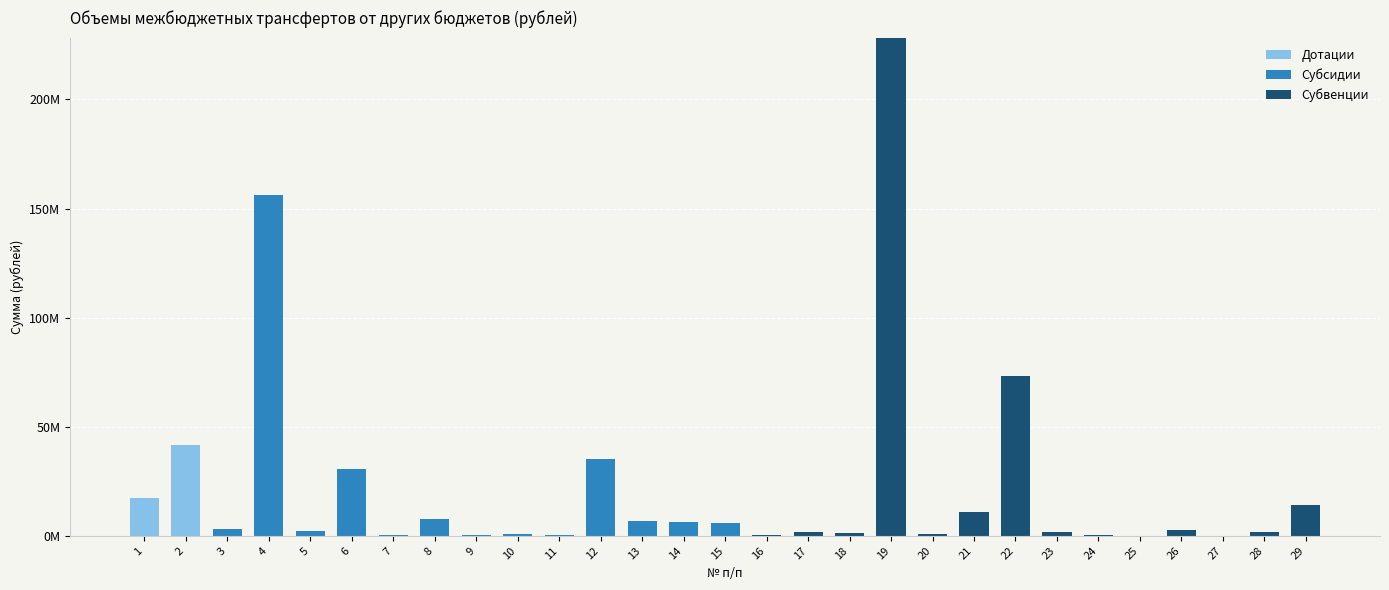

What are all the series names shown in the legend?

Дотации, Субсидии, Субвенции